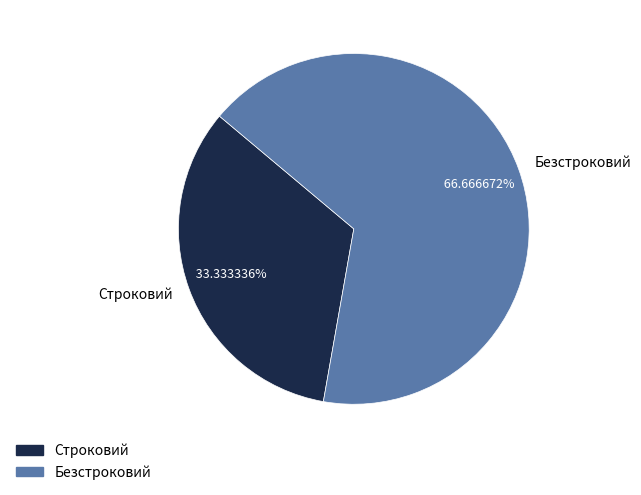

To the nearest percent, what is the difference between the largest and smallest slice percentages?

33%